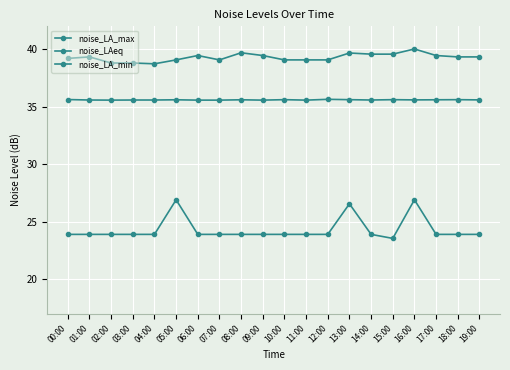

How many series are shown in this chart?

3